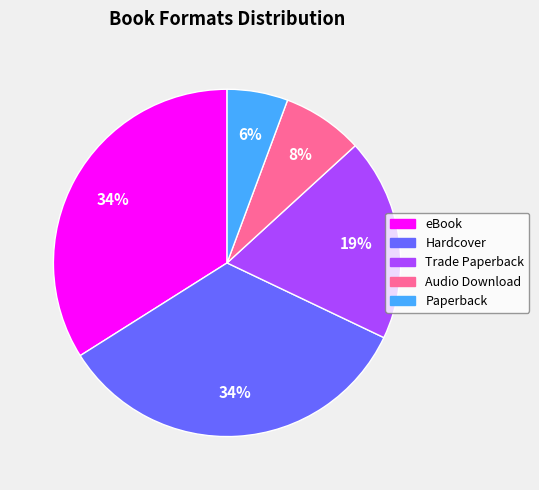

To the nearest percent, what percentage of the pie is eBook?

34%